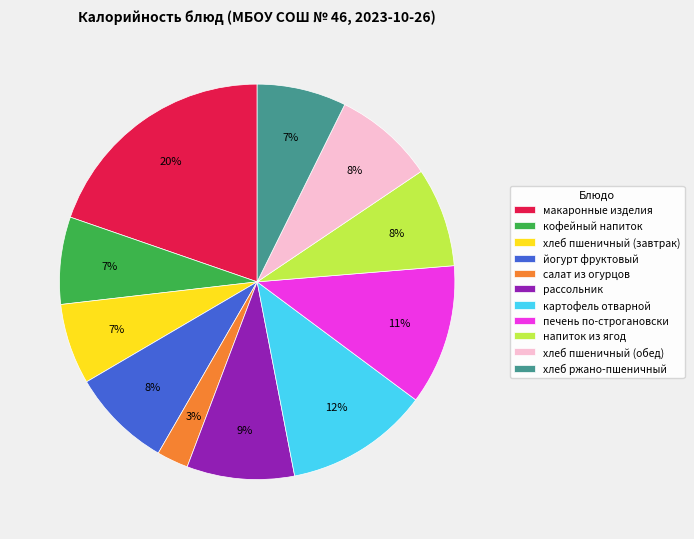

Do йогурт фруктовый and хлеб пшеничный (завтрак) together represent more than half of the pie?

No